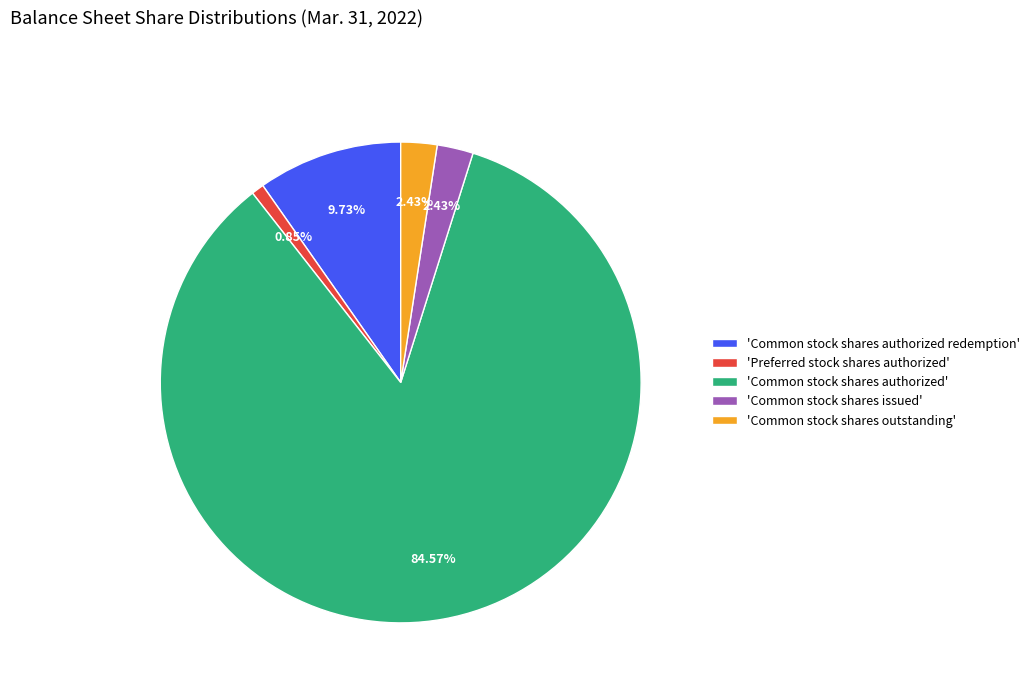

Between 'Preferred stock shares authorized' and 'Common stock shares authorized', which is larger?

'Common stock shares authorized'